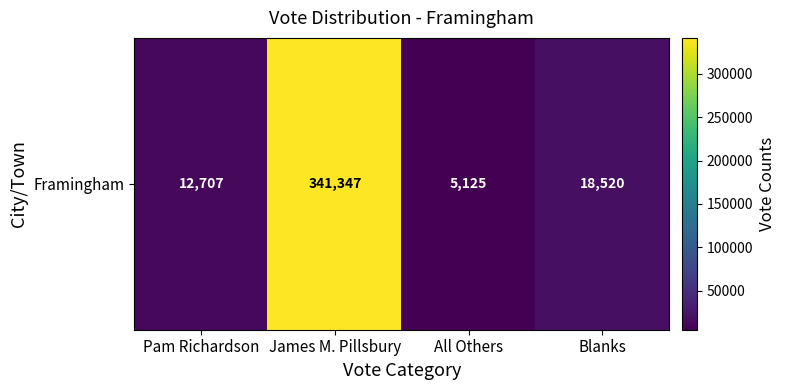

Reading left to right, transcribe all the data shown in this chart.

12707	341347	5125	18520